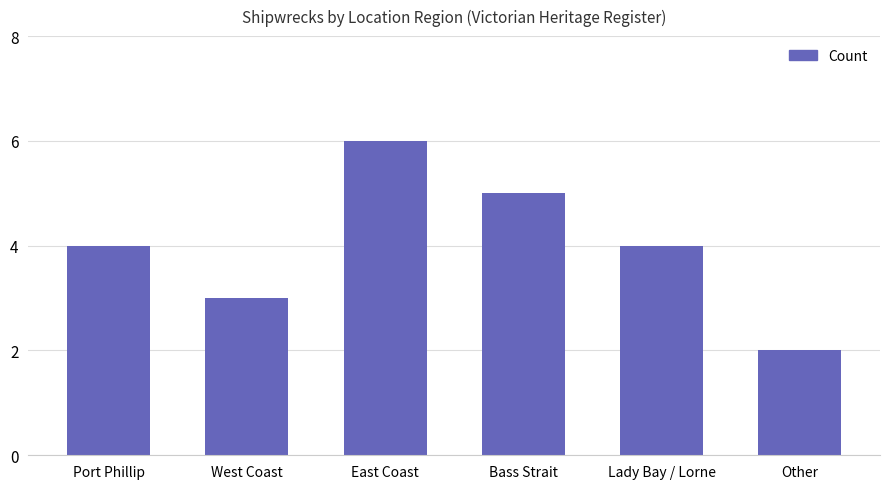

Are the bars horizontal?

No